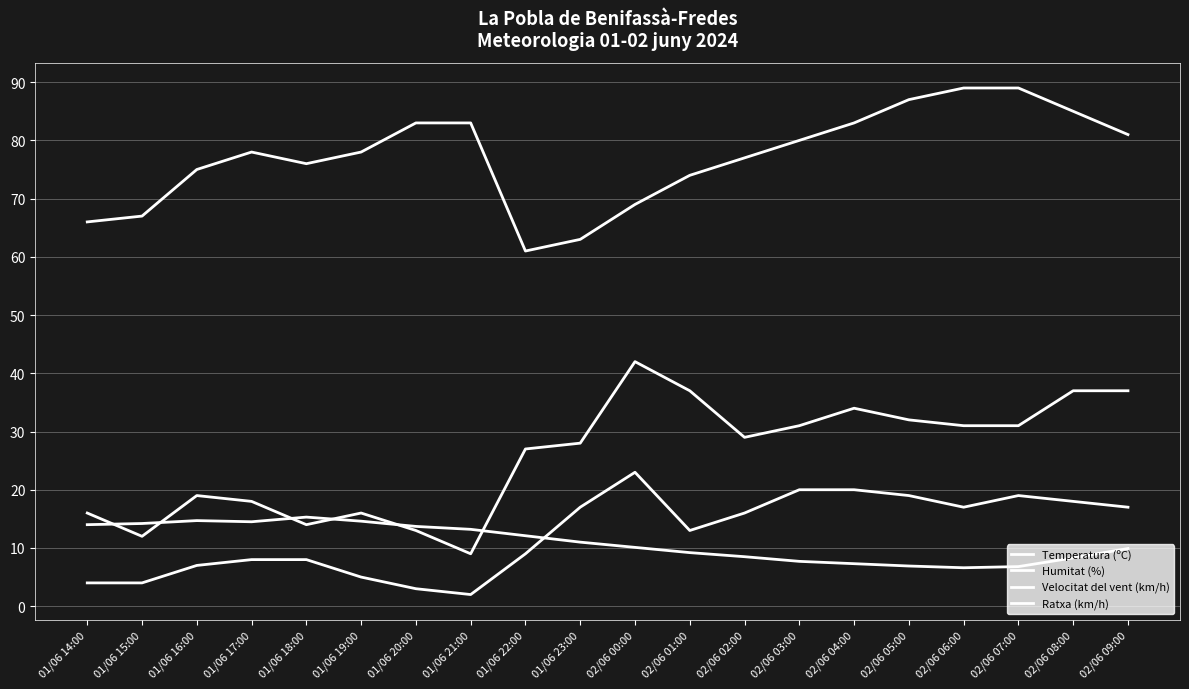

Is this an area chart (filled region under the line)?

No